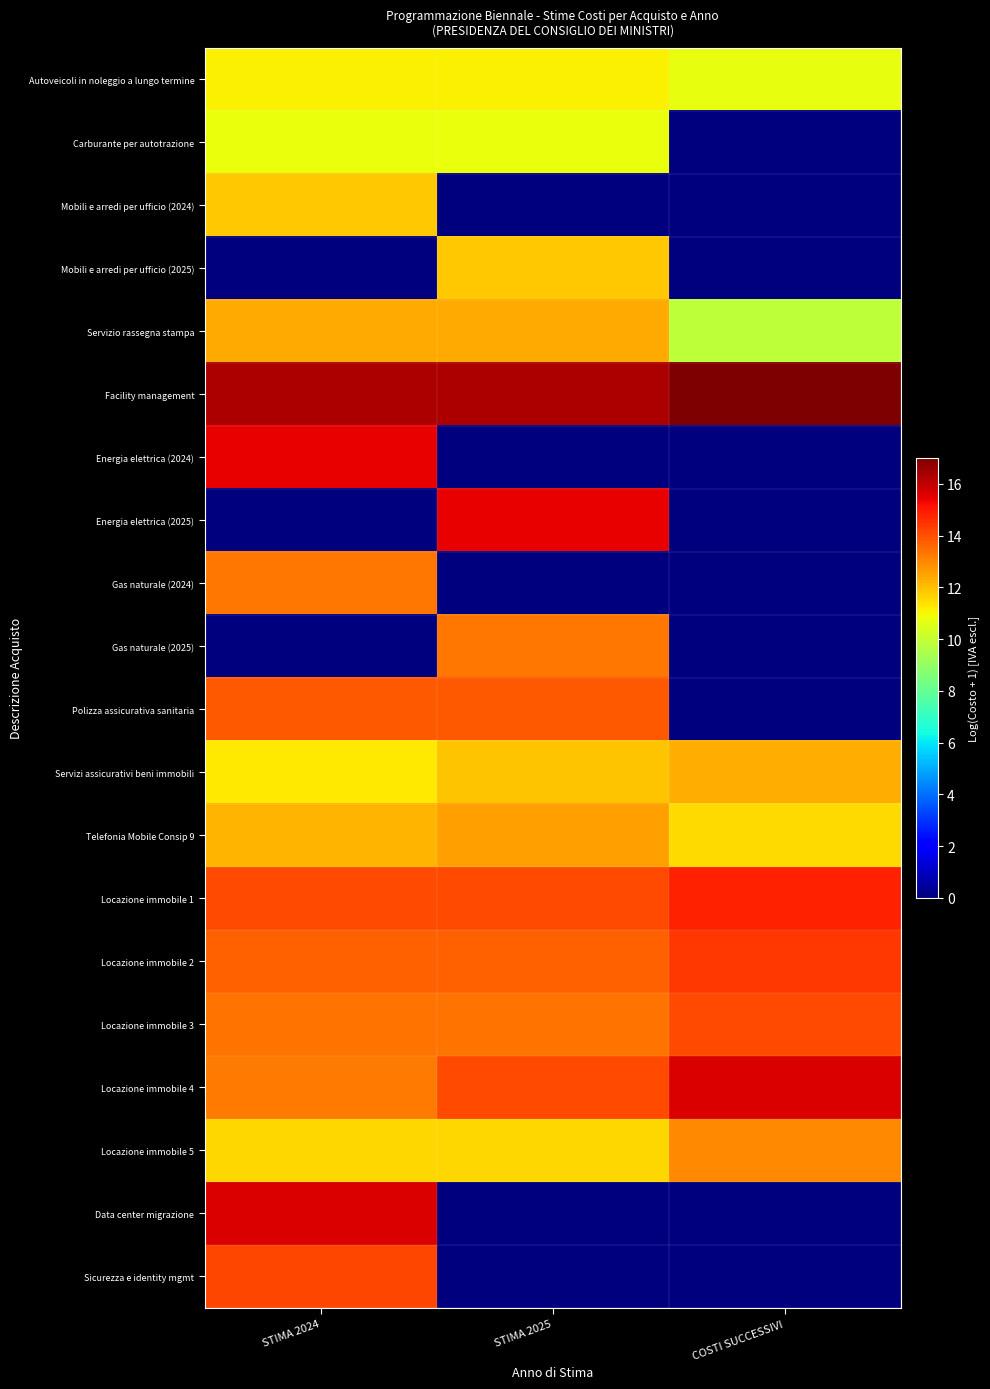

Between STIMA 2024 and COSTI SUCCESSIVI, which series saw the biggest shift?

Data center migrazione